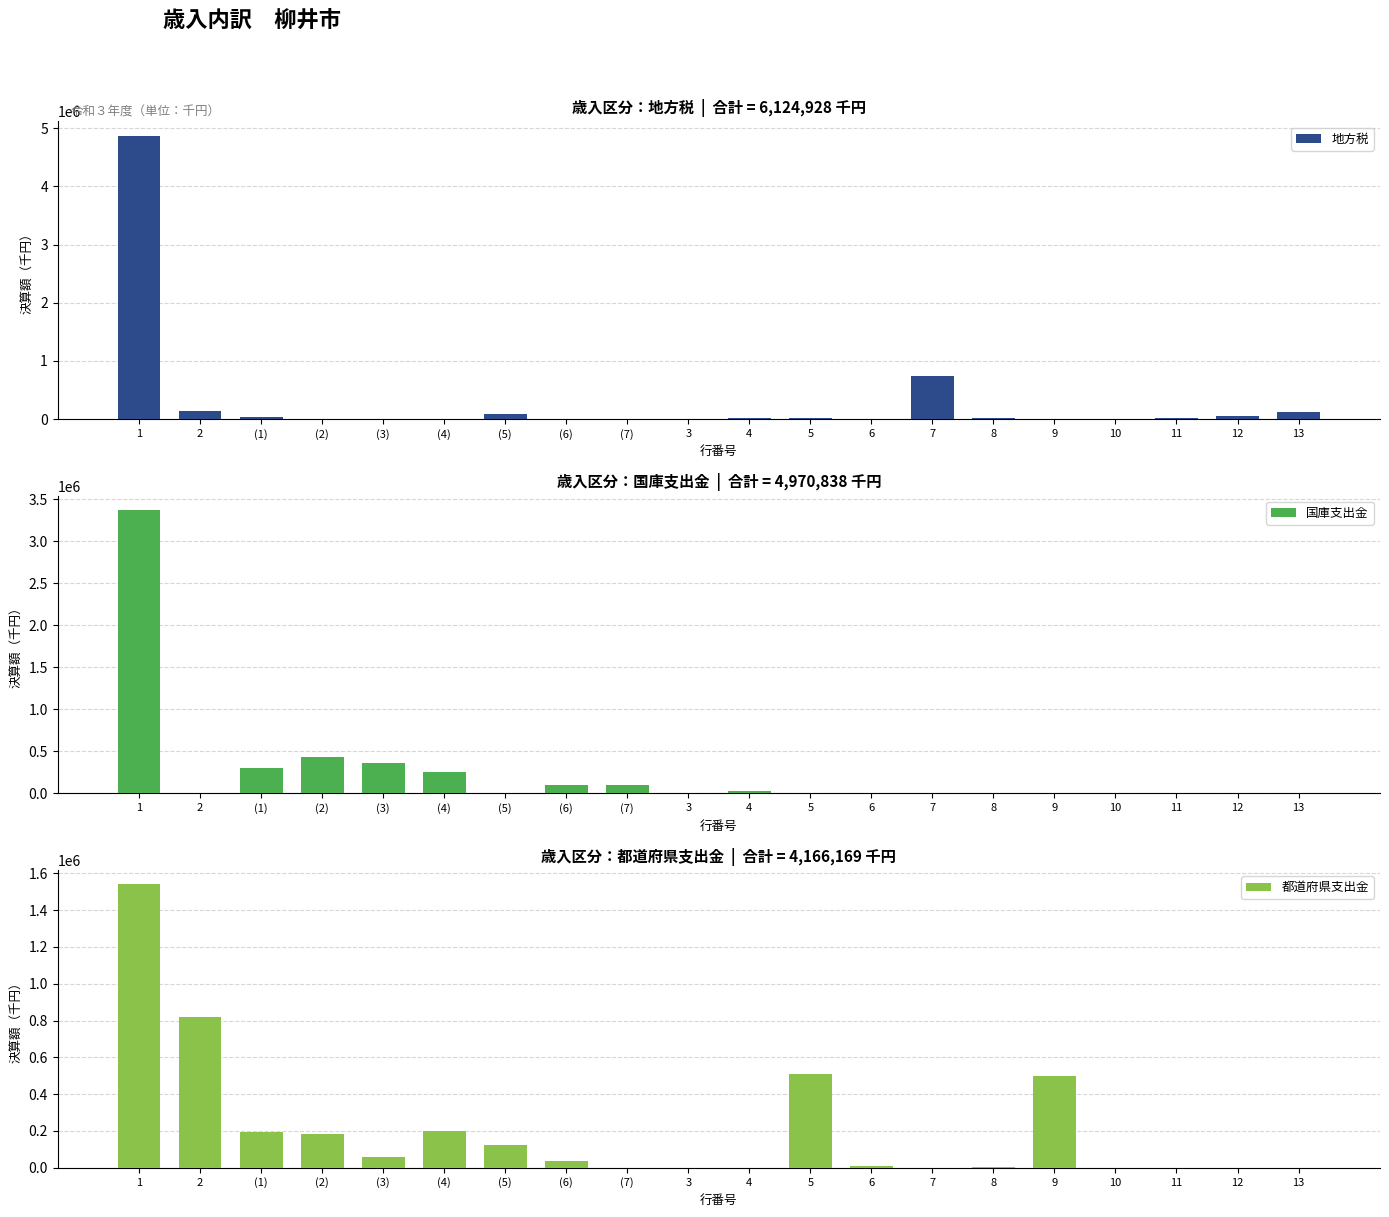

Are the bars horizontal?

No